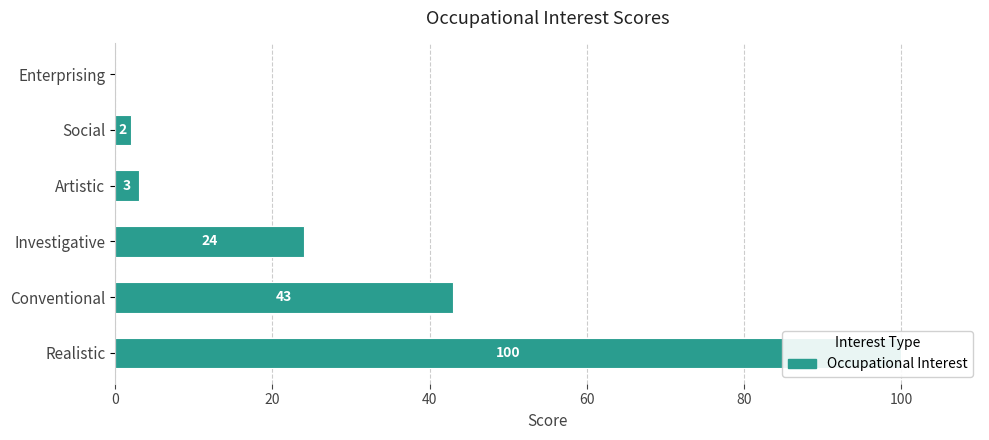

What is the difference between the maximum and minimum values?

100